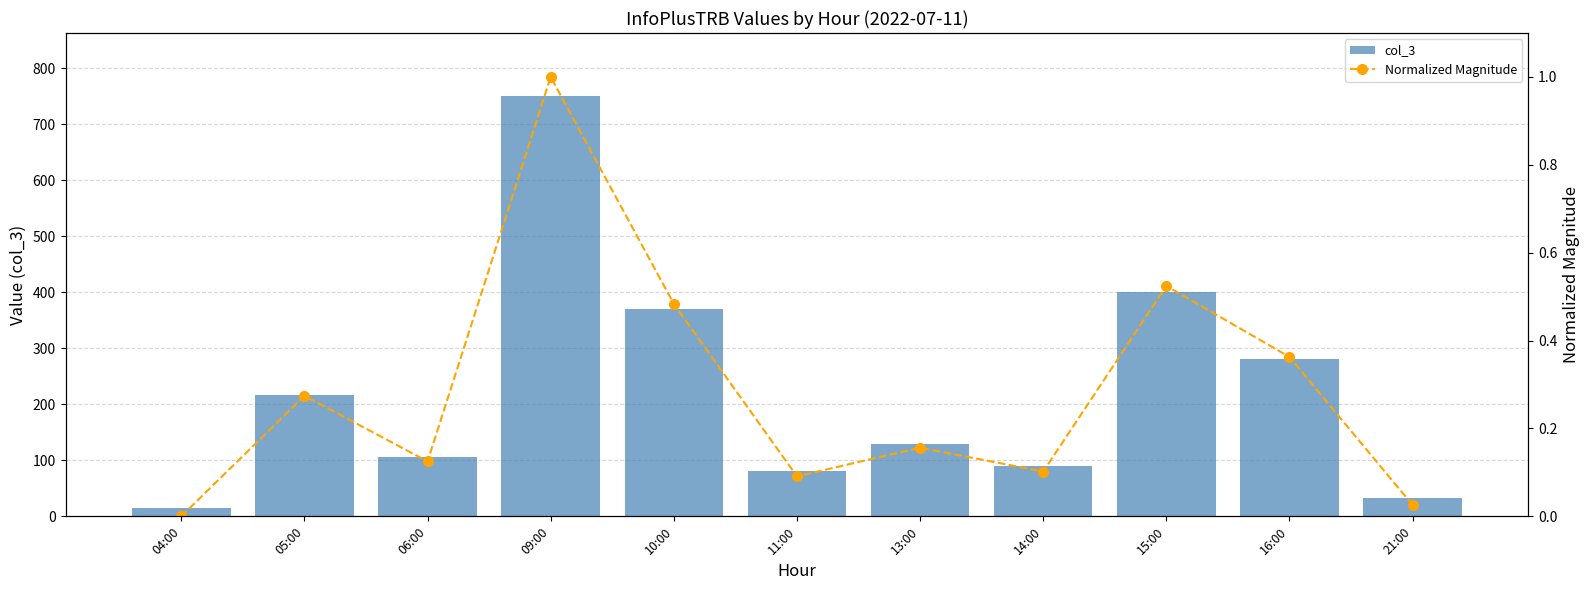

The value of col_3 at 09:00 is 750.0. True or false?

True